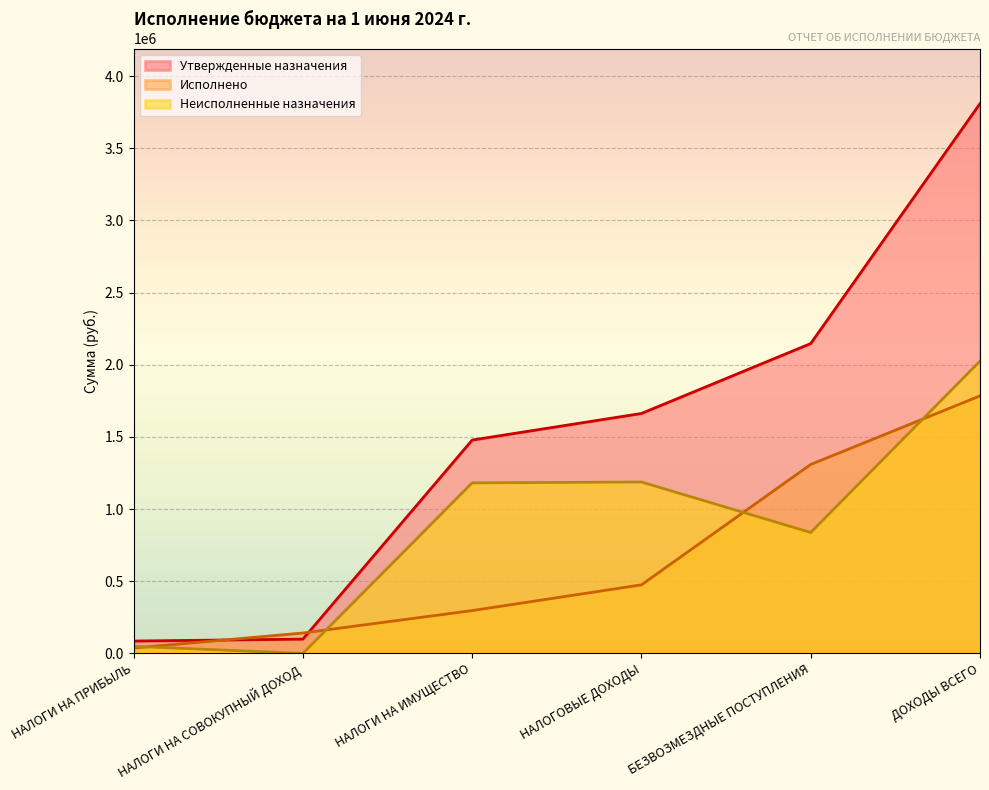

What are all the series names shown in the legend?

Утвержденные назначения, Исполнено, Неисполненные назначения